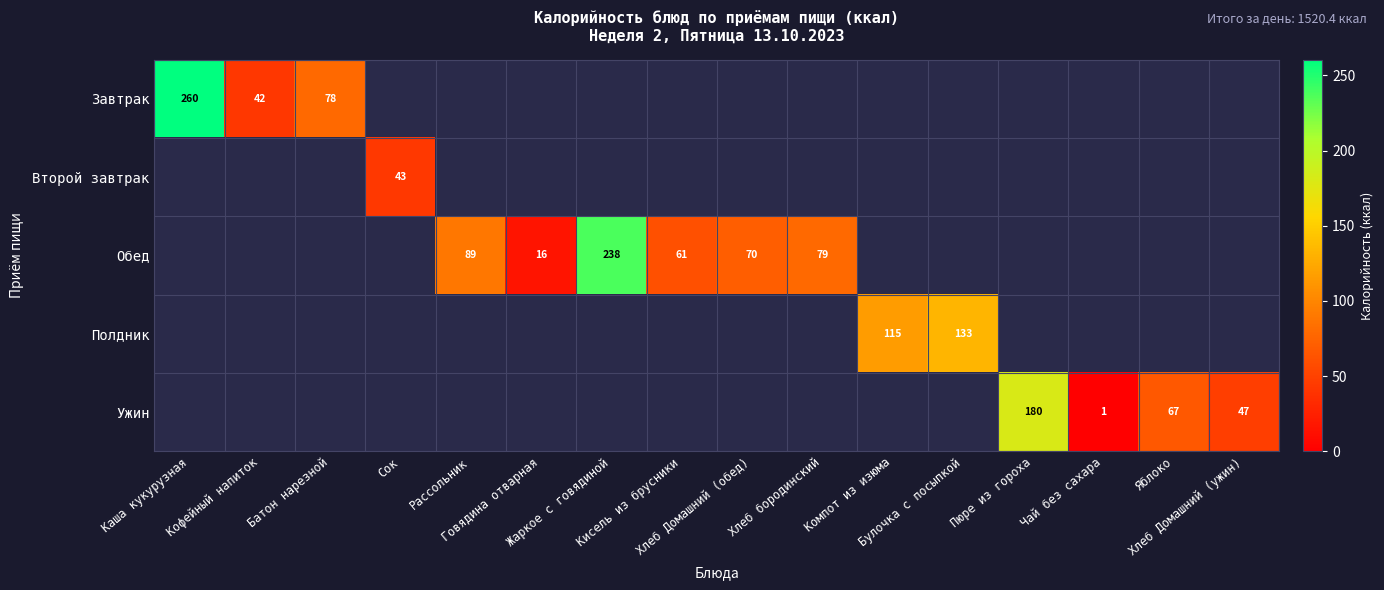

Which series changed the most between Чай без сахара and Хлеб Домашний (ужин)?

Ужин